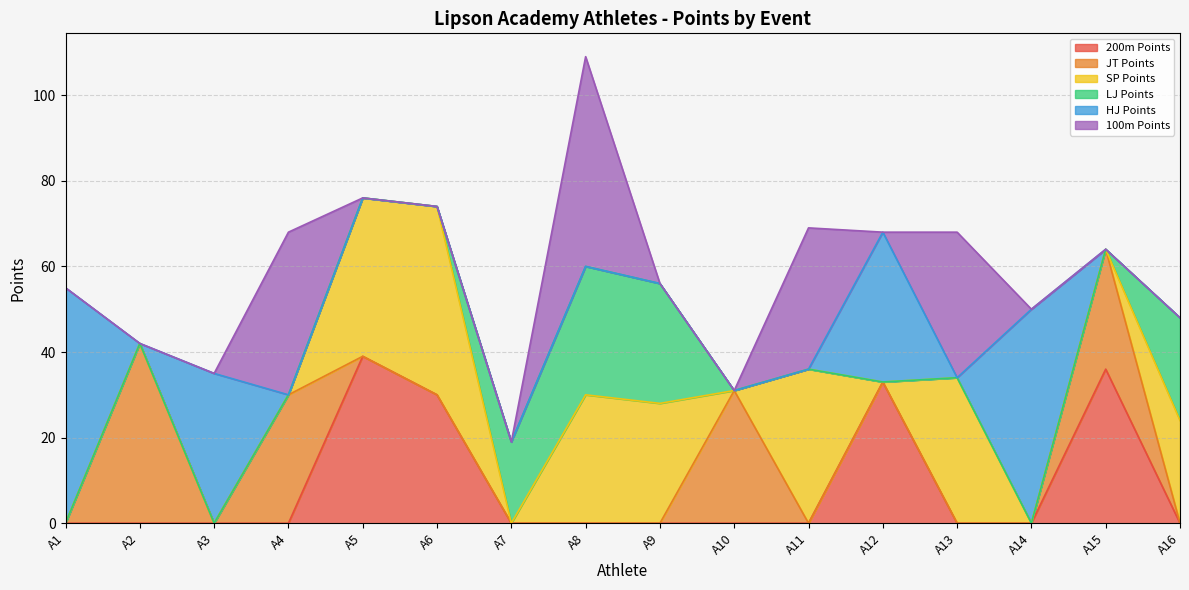

After their last crossing, which series has the higher values: JT Points or LJ Points?

LJ Points